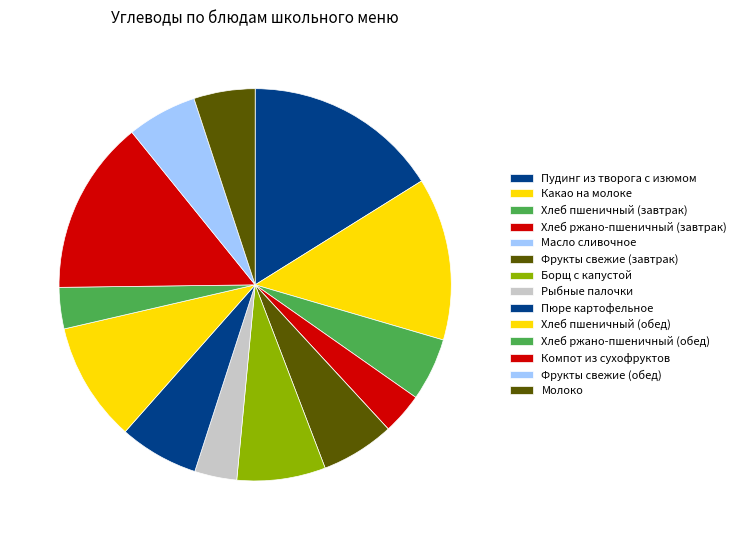

What portion of the pie excludes Масло сливочное?

100.0%